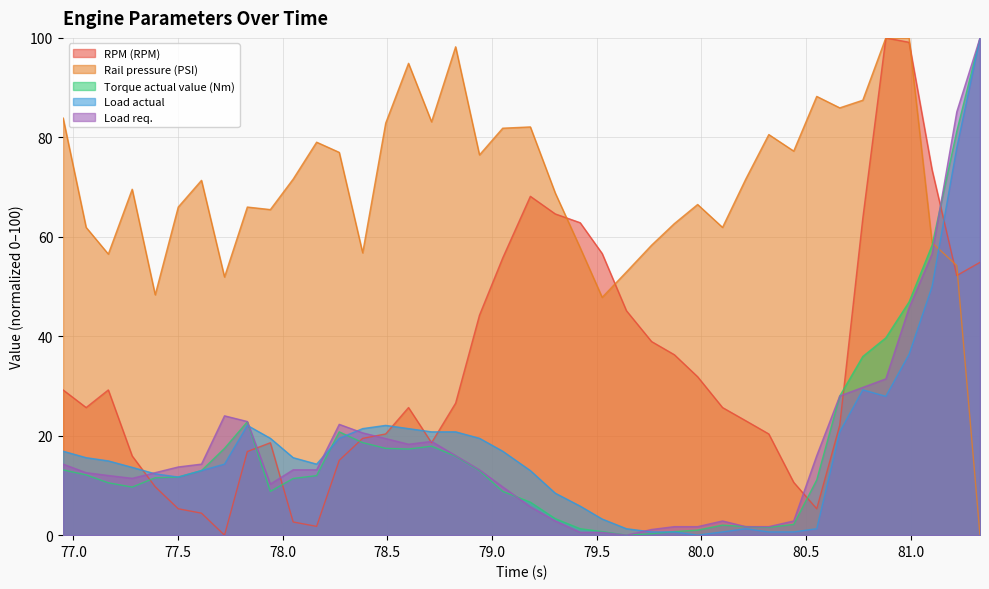

How many data points in Load actual are above 15?

20